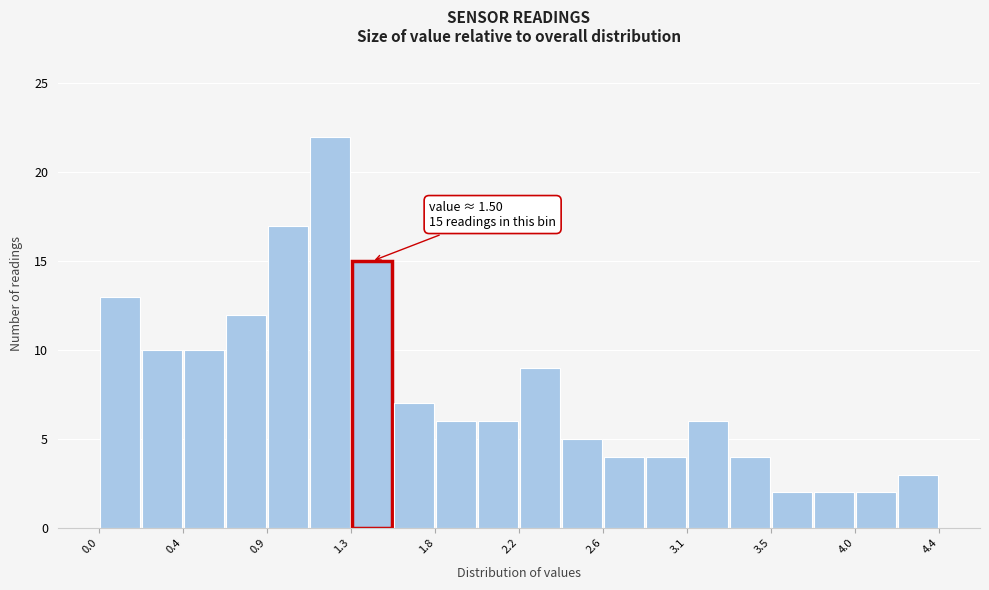

Which range on the x-axis has the tallest bar?

1.10 to 1.32